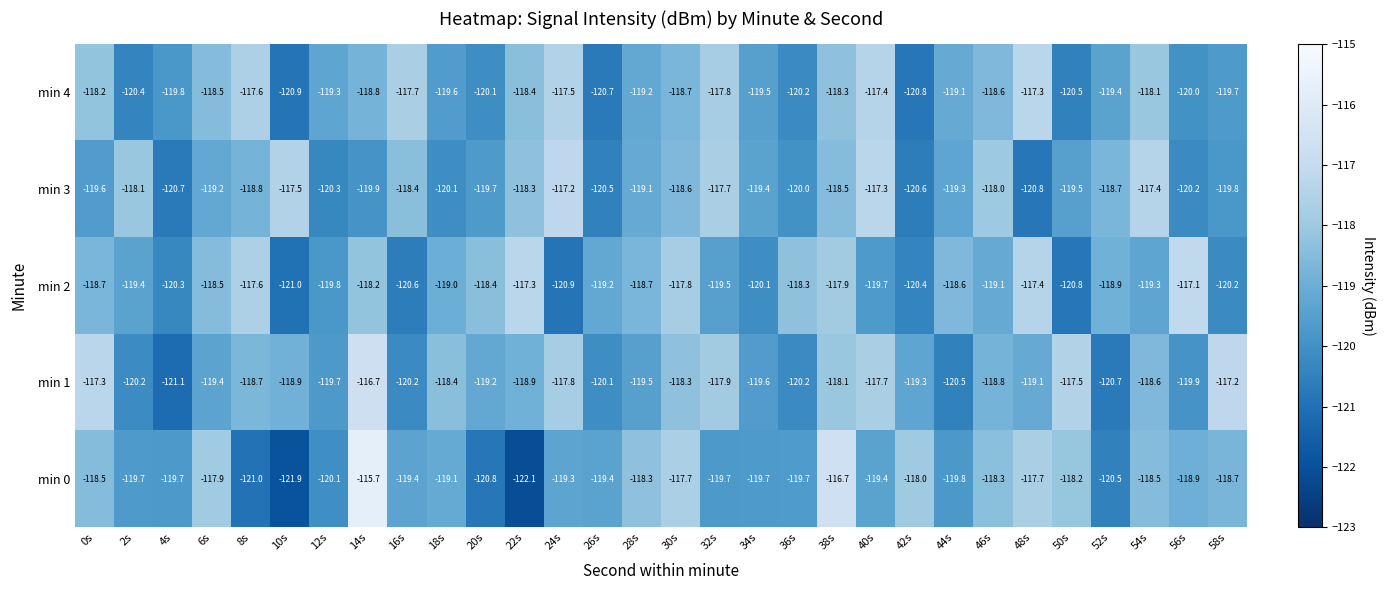

What is the difference between the min 3 values at 40s and 56s?

2.9